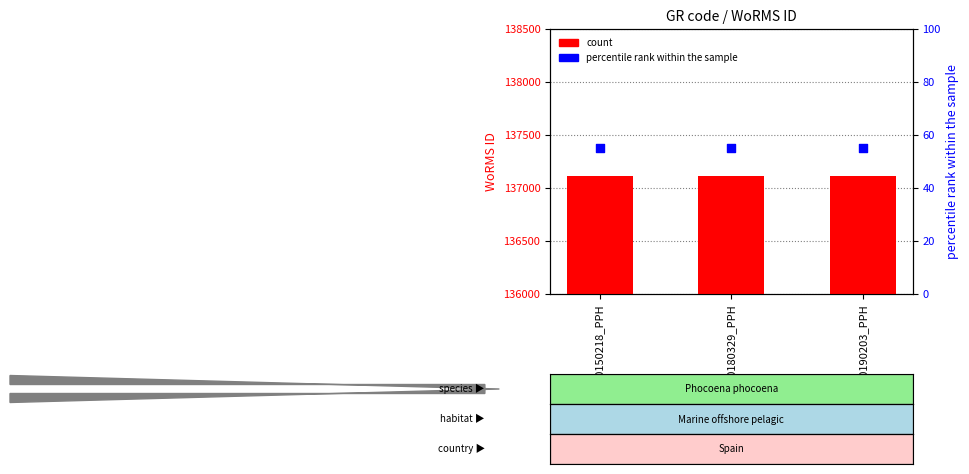

Which series has the largest Y range (max minus min)?

count